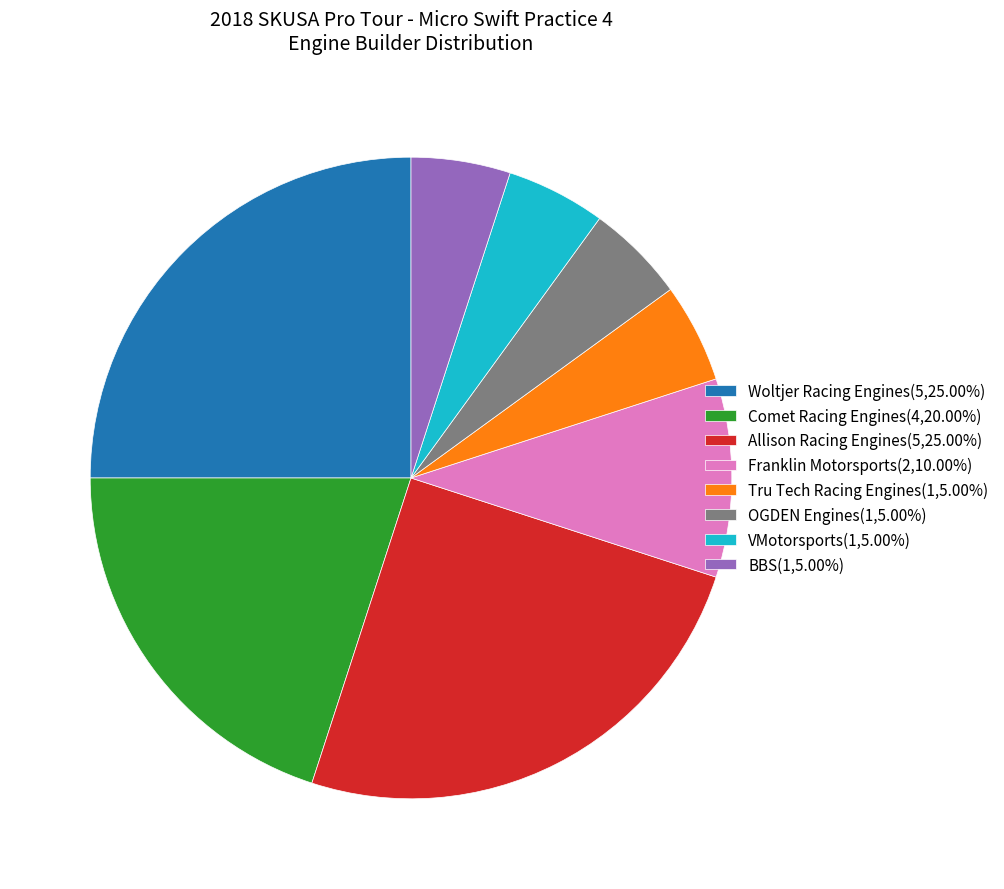

Approximately how many times larger is the value at BBS(1,5.00%) compared to Franklin Motorsports(2,10.00%)?

0.5